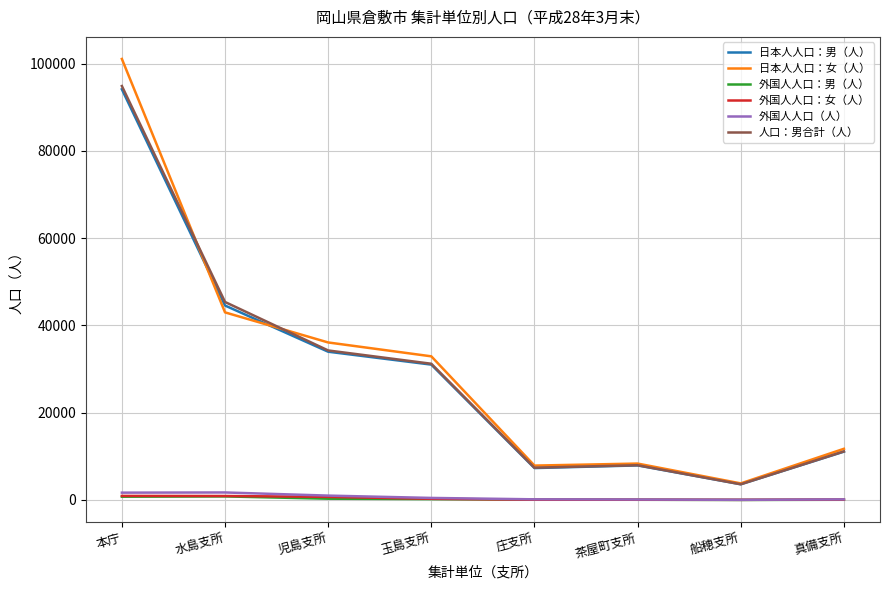

Between 玉島支所 and 茶屋町支所, which series saw the biggest shift?

日本人人口：女（人）